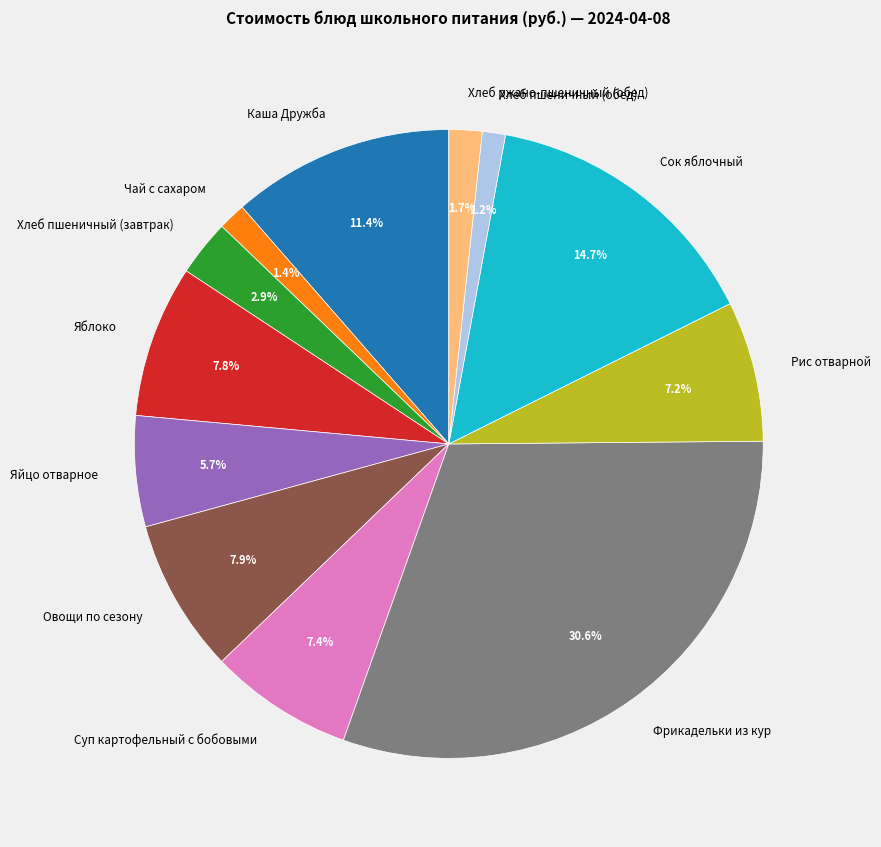

Which has a higher value, Каша Дружба or Хлеб пшеничный (завтрак)?

Каша Дружба